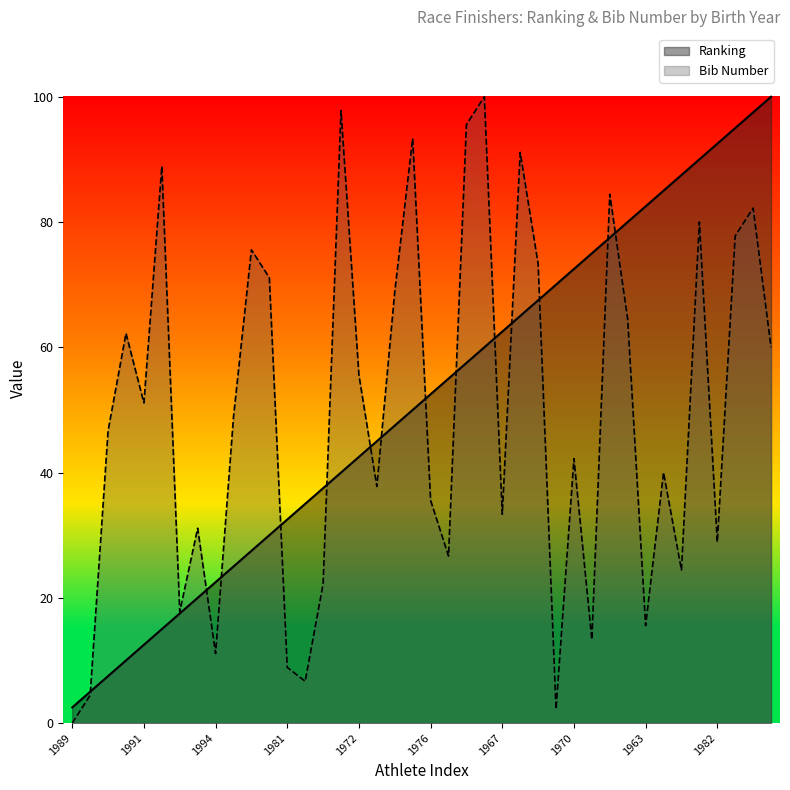

Does the chart have visible grid lines?

No